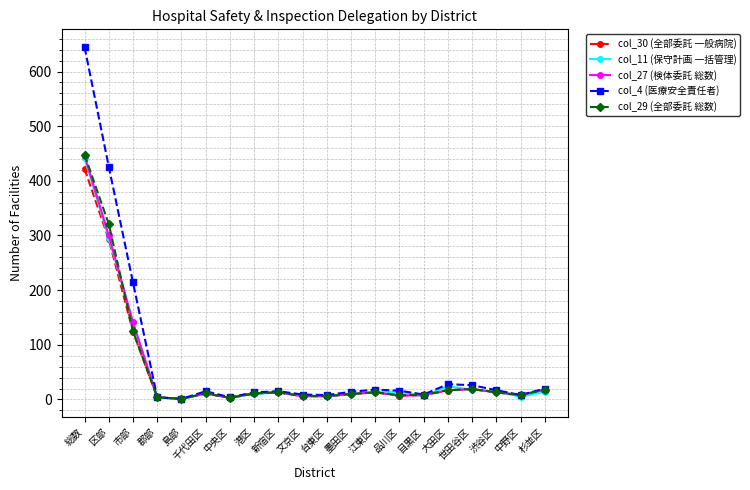

What is the total value across all series at 品川区?

52